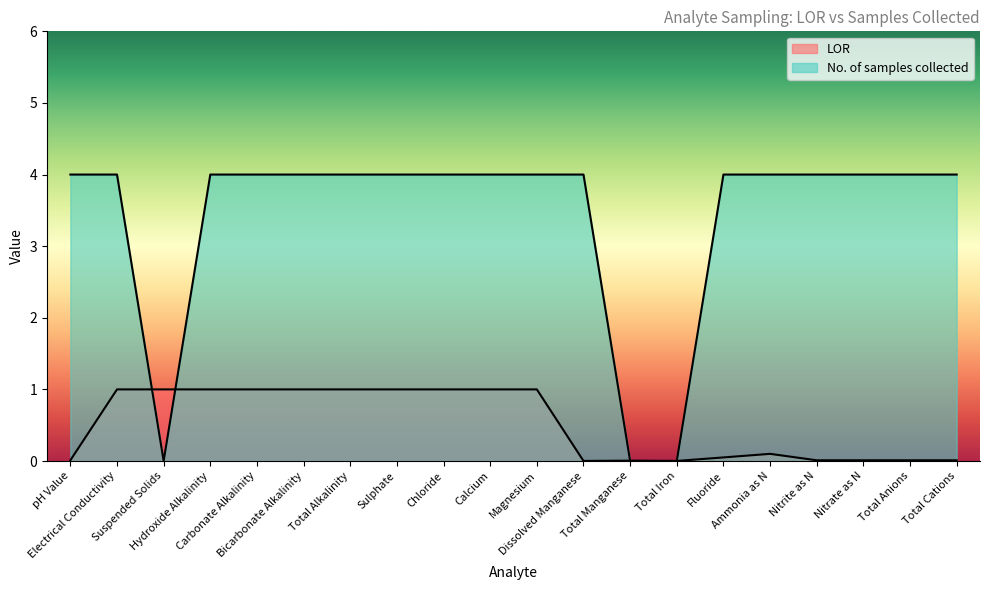

At which label is No. of samples collected closest to 2?

pH Value